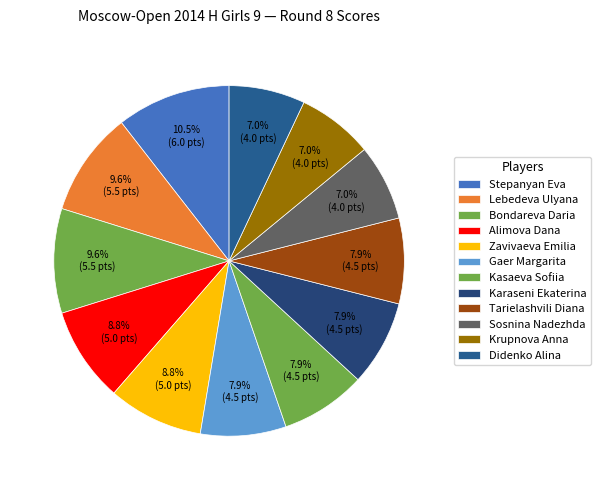

Count the number of slices in the pie.

12